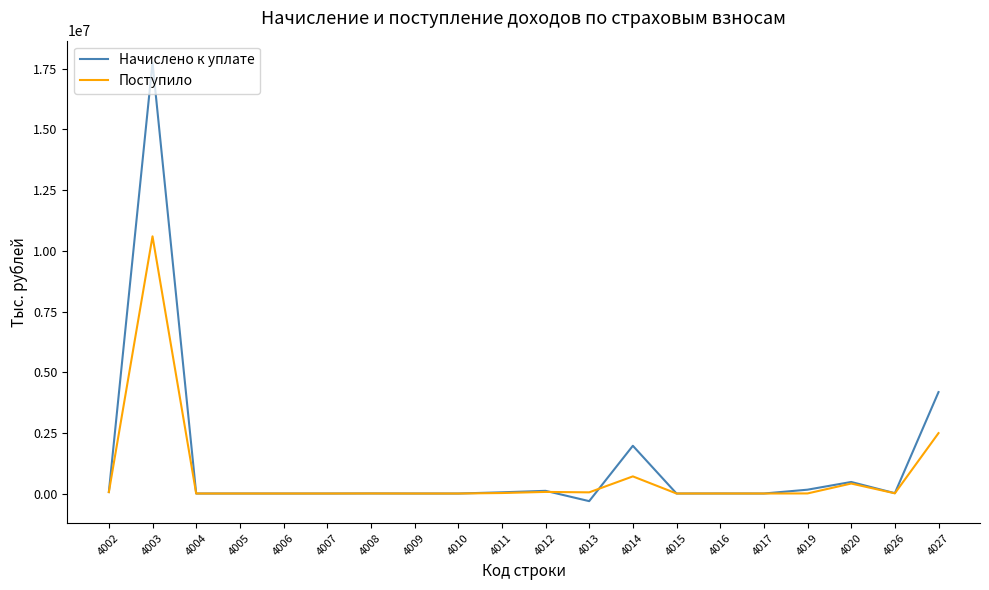

List the series in order of their peak value, lowest first.

Поступило, Начислено к уплате